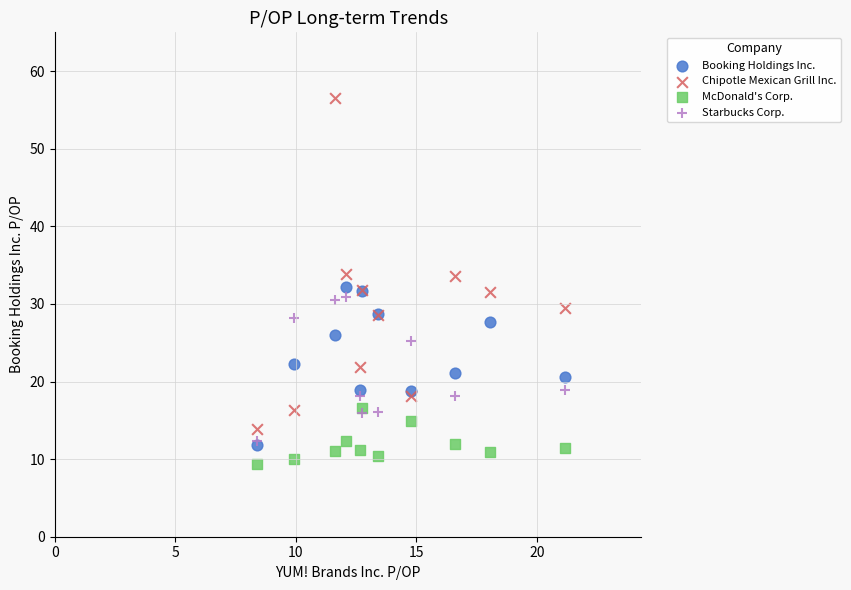

Which series reaches the maximum Y coordinate?

Chipotle Mexican Grill Inc.